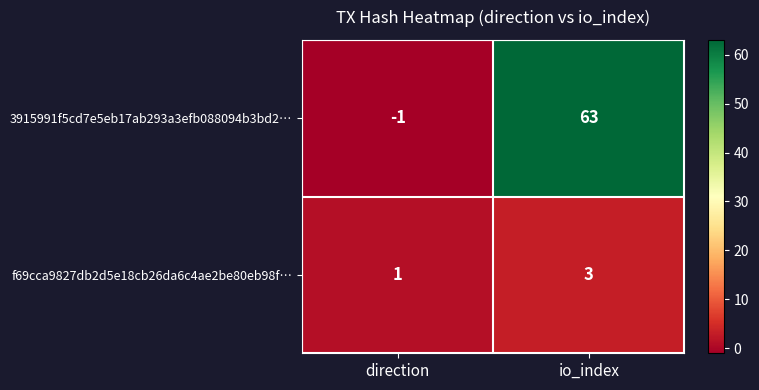

Is it true that 3915991f5cd7e5eb17ab293a3efb088094b3bd2… equals 14 at io_index?

False